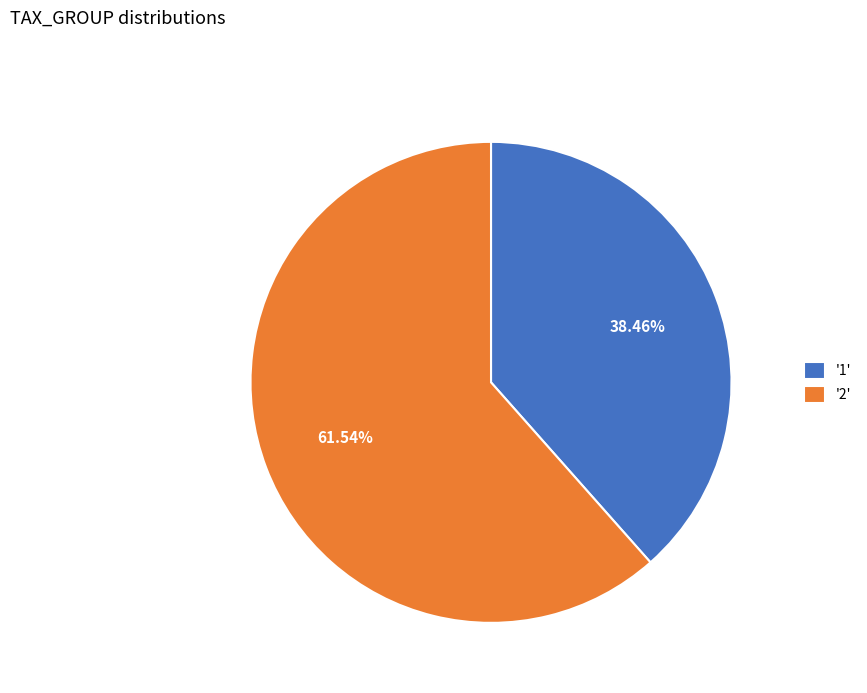

Between '2' and '1', which is larger?

'2'